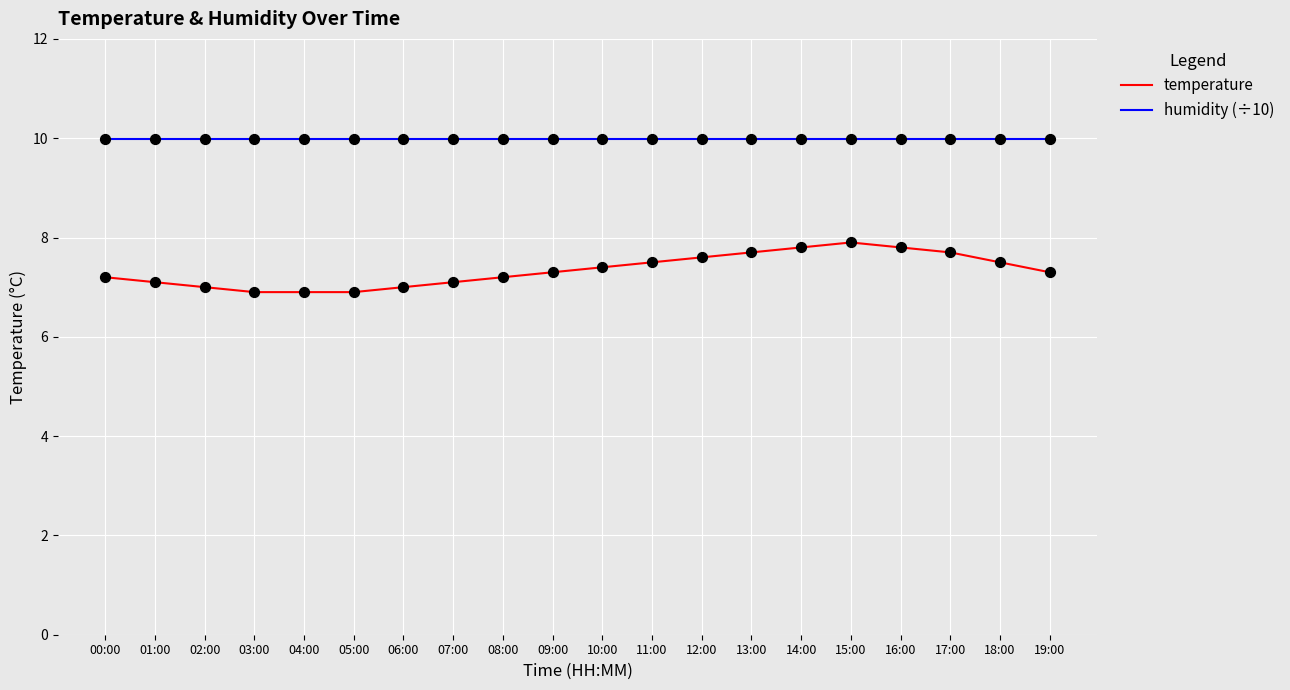

Which series has the largest range (max minus min)?

temperature